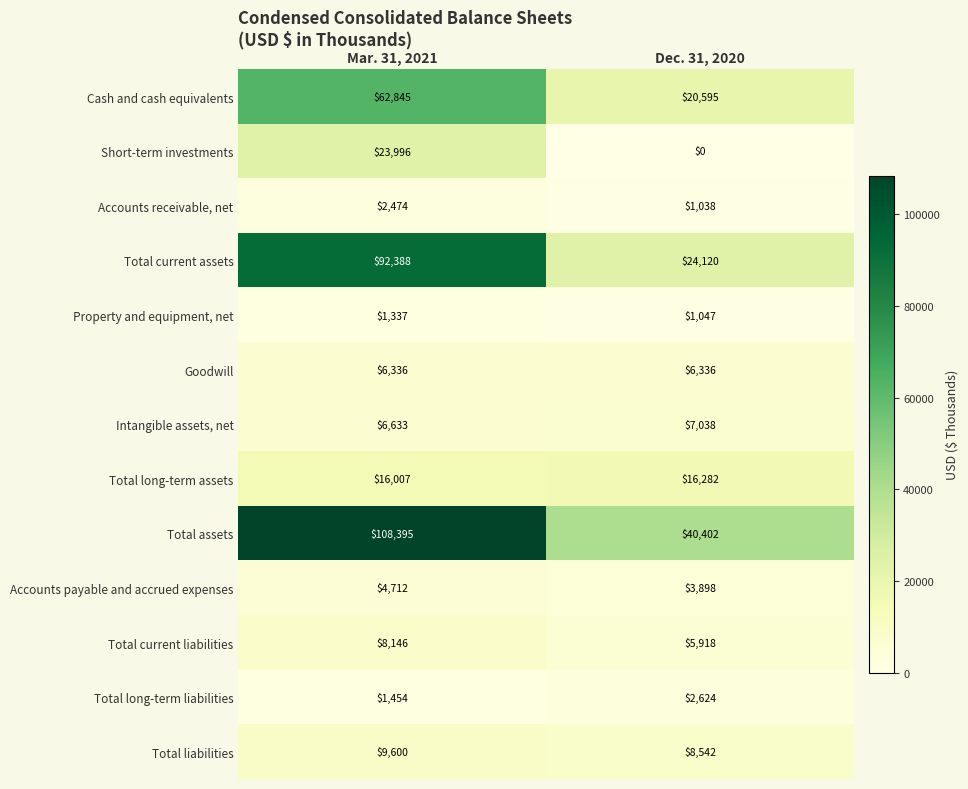

At which label is Total long-term assets closest to 16144?

Mar. 31, 2021